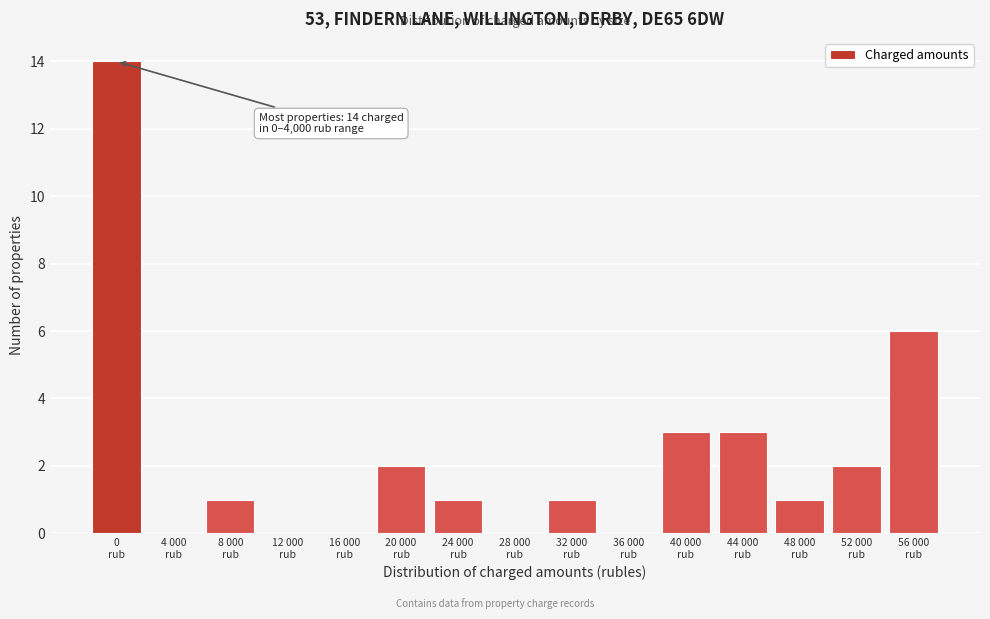

What is the sum of all values?

34